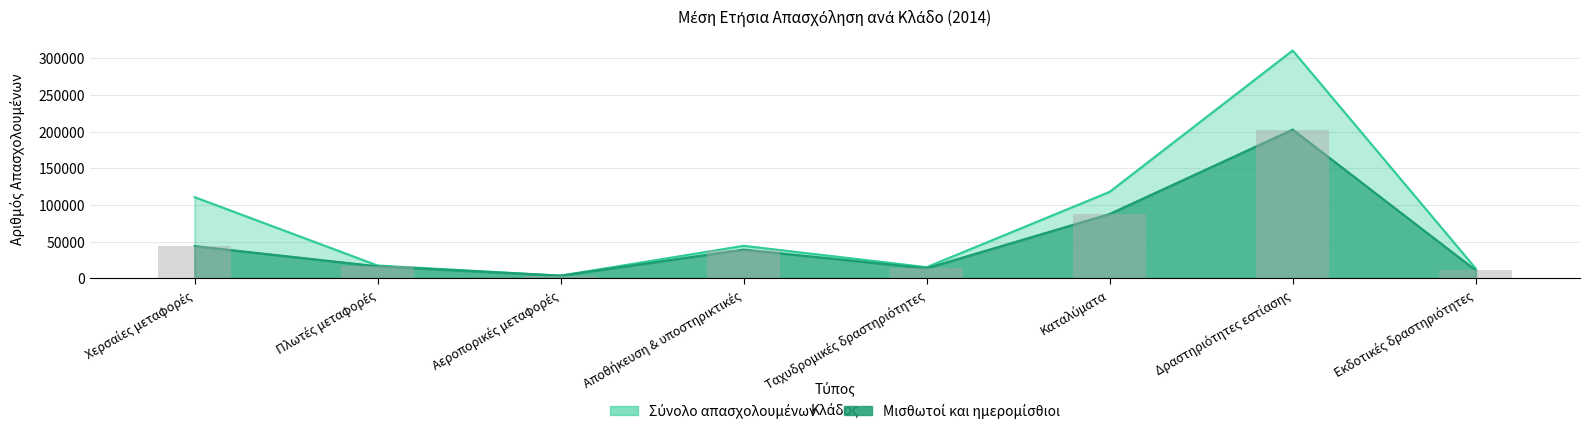

Is it true that Μισθωτοί και ημερομίσθιοι equals 25957 at Χερσαίες μεταφορές?

False